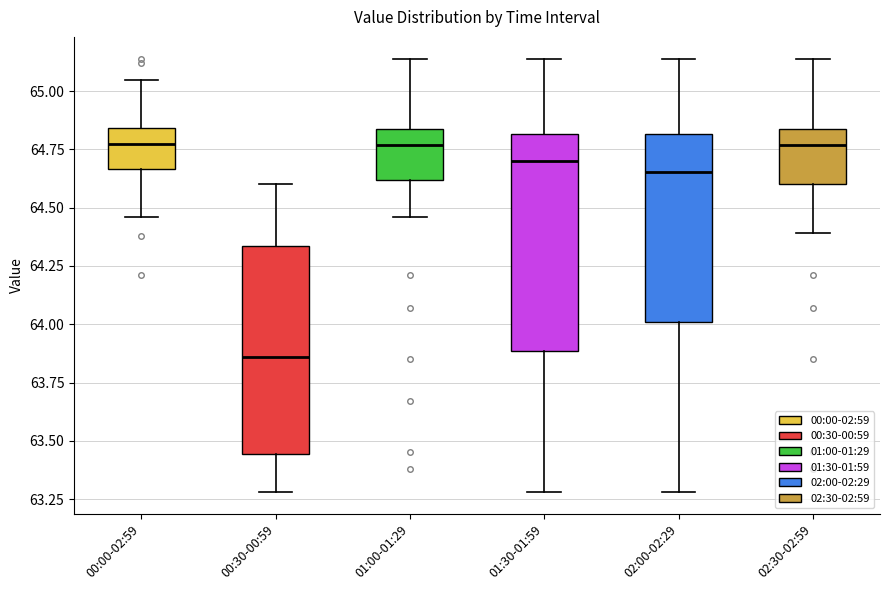

Where does the lower whisker of the box for 00:00-02:59 end on the y-axis? The values are not printed on the chart, so give them approximately, as read against the axis.

64.45